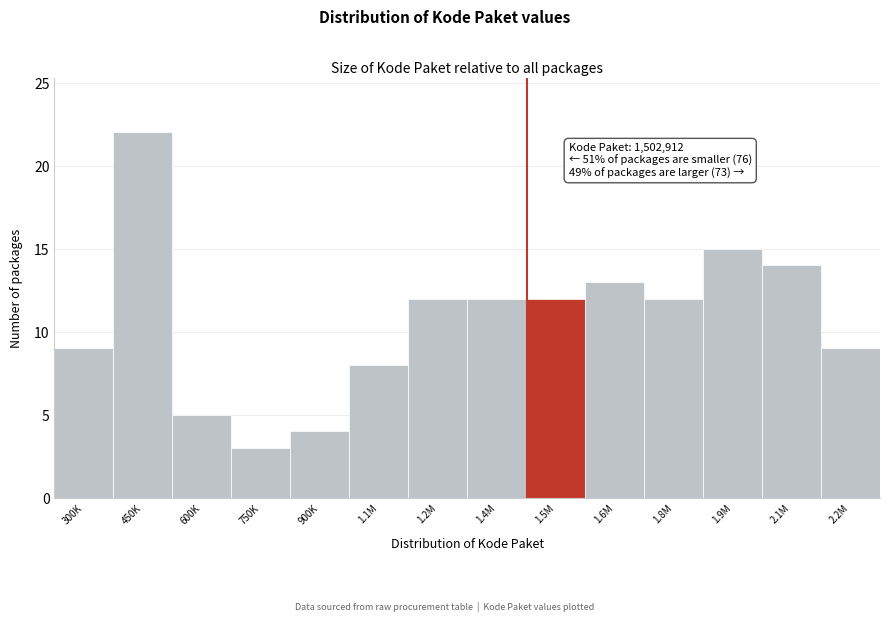

Reading left to right, what are all the values shown in this chart?

9	22	5	3	4	8	12	12	12	13	12	15	14	9